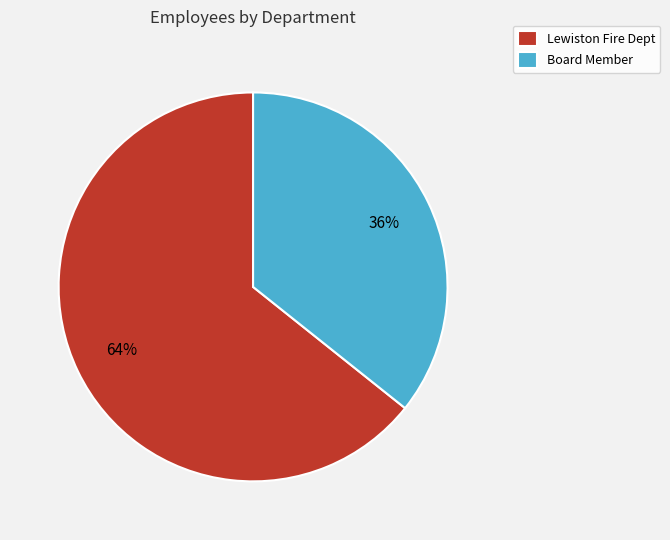

How many slices are in this pie chart?

2